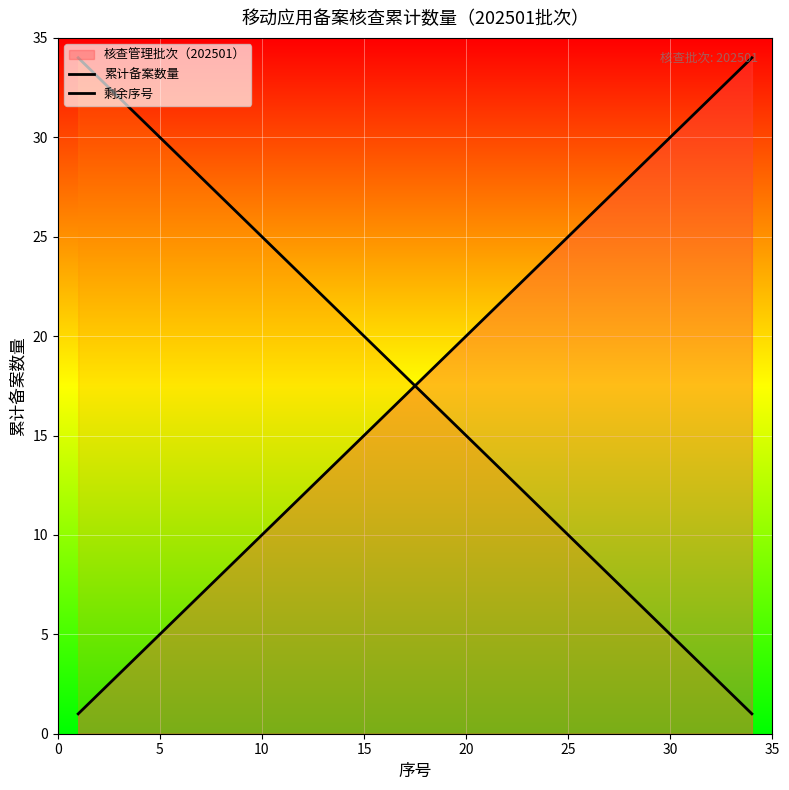

Does the chart display data point markers on the line(s)?

No